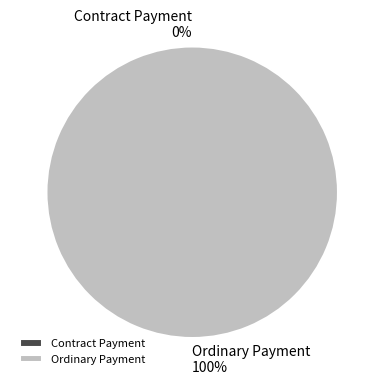

Which slice is the smallest?

Contract Payment